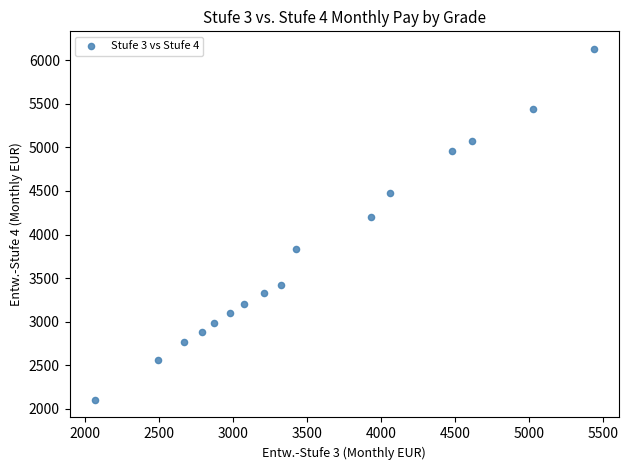

What is the range of Y values (max minus min)?

4026.7